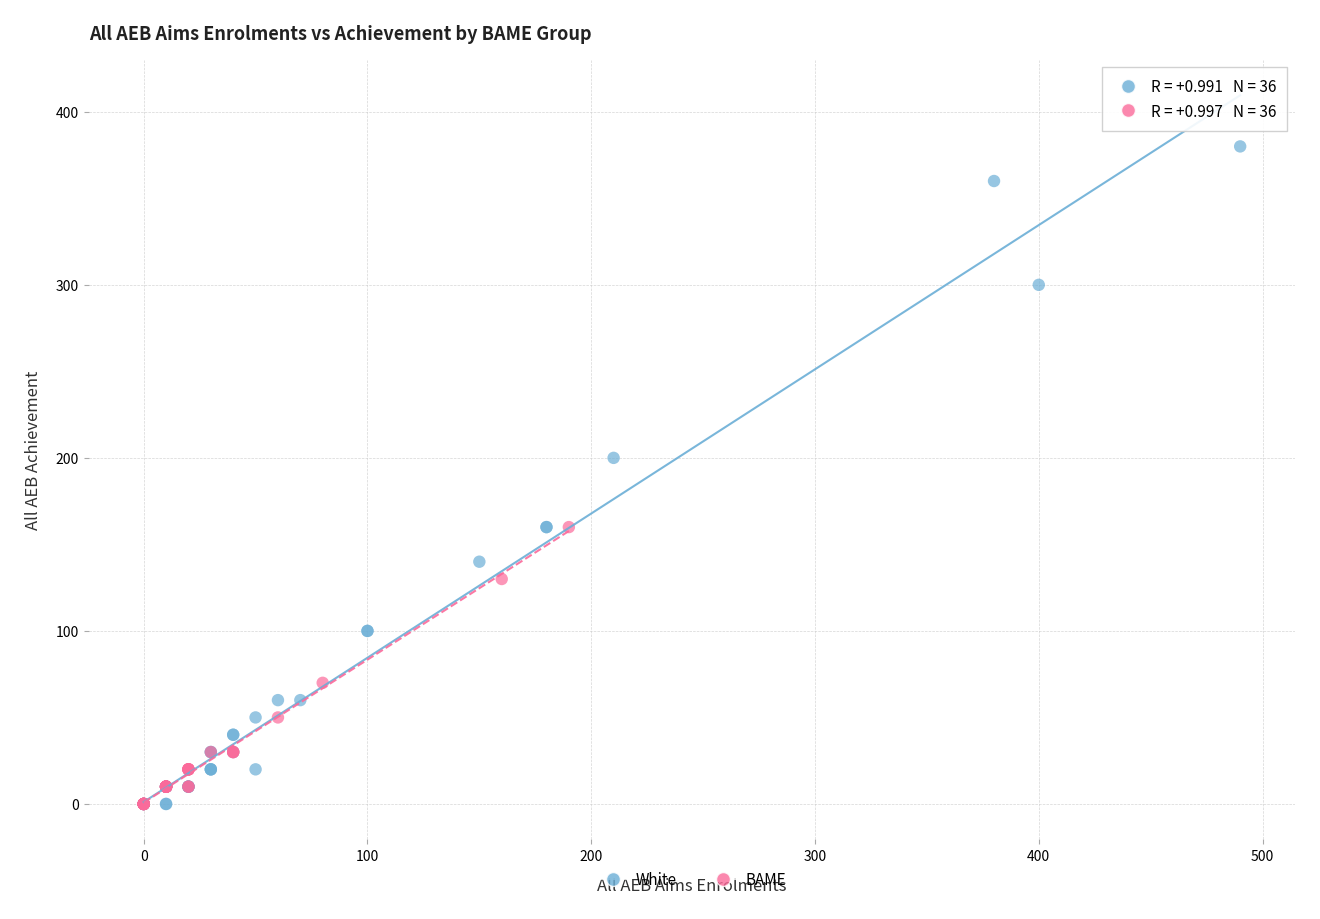

Which series contains the highest Y value?

White